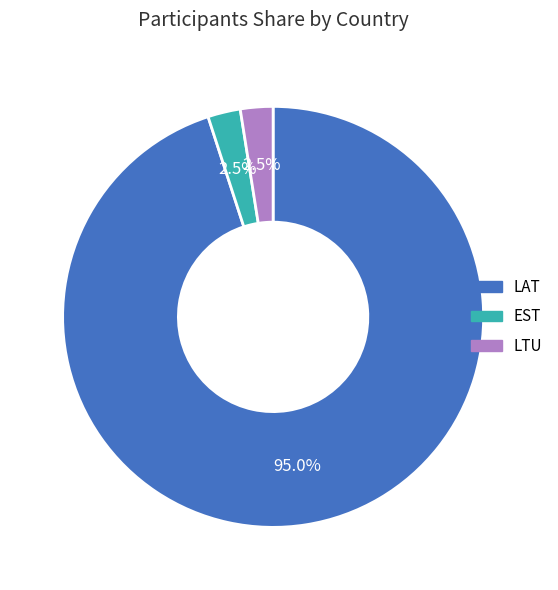

Is it true that EST is 16% of the pie?

False